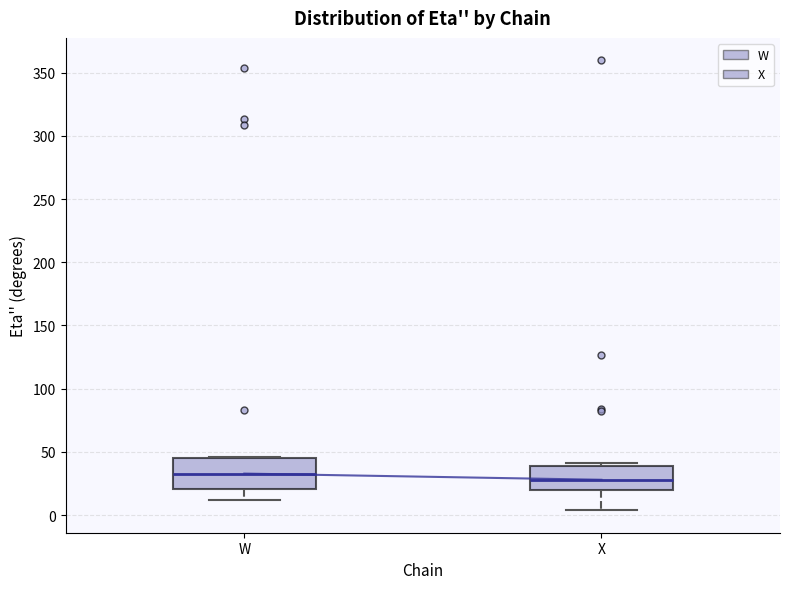

Reading left to right, transcribe this box plot: for each box, give where its median line is, the range the box spans, and where its two whiskers end, as read against the y-axis. The values are not printed on the chart, so give them approximately, as read against the axis.

W: median 35, box 20 to 45, whiskers 10 to 45
X: median 30, box 20 to 40, whiskers 5 to 40 (just above the box's upper edge)